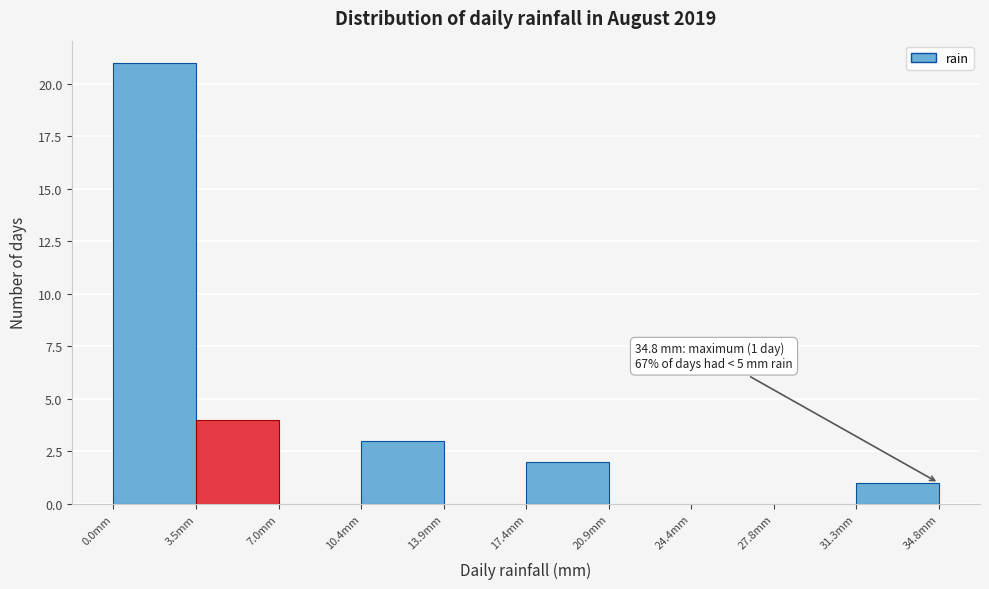

Which range on the x-axis has the tallest bar?

0.0 to 3.5